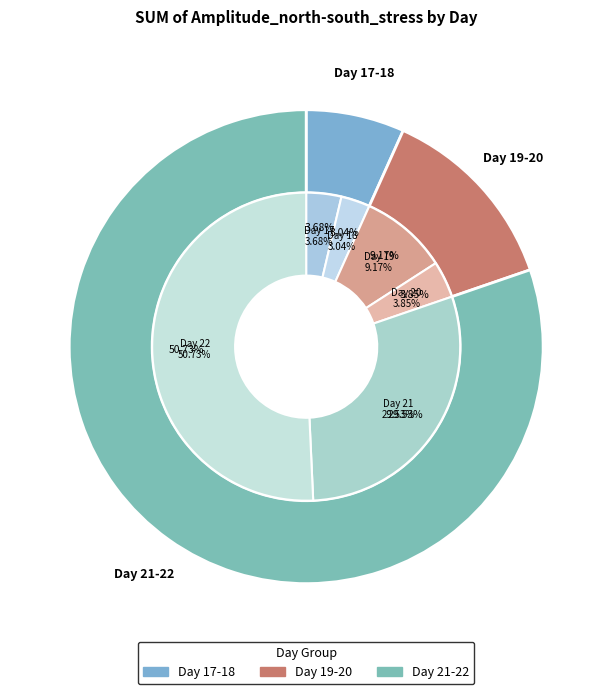

Between 22 and 21, which is larger?

22